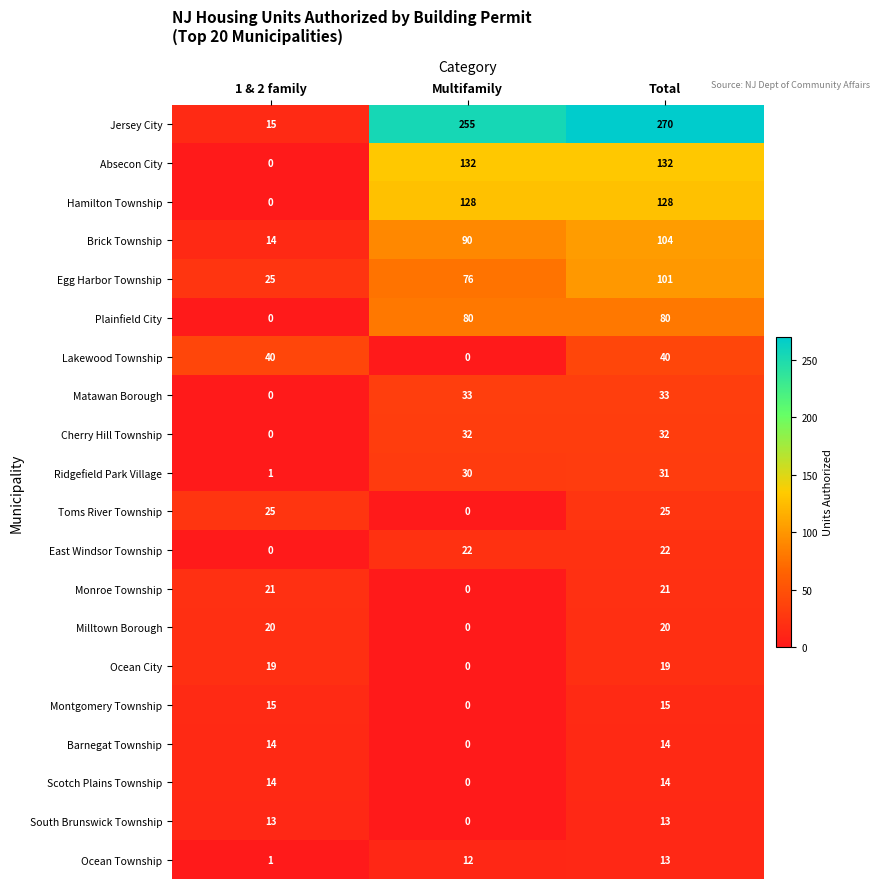

What is the sum of all East Windsor Township values?

44